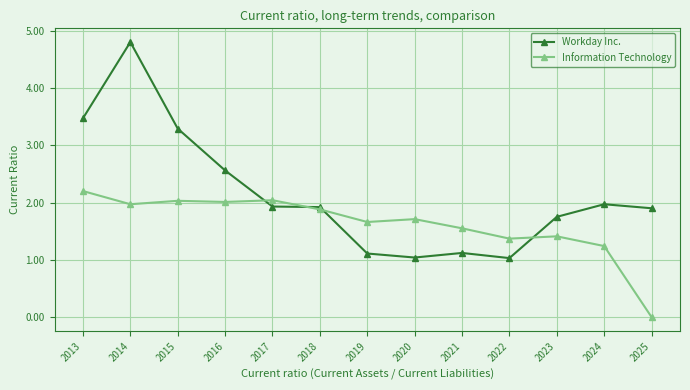

At which label does Information Technology reach its peak?

2013